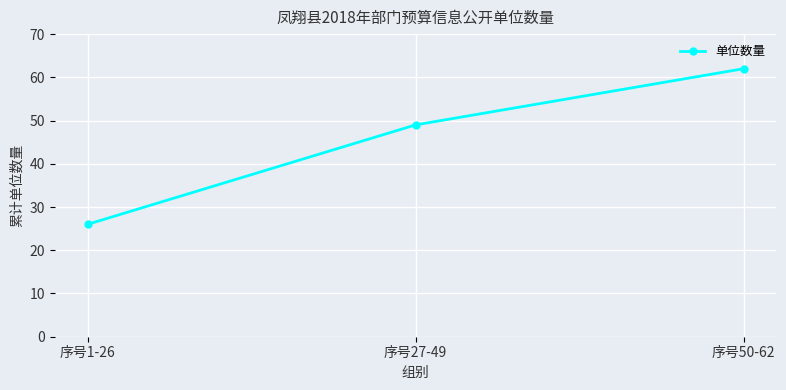

Which has a higher value, 序号1-26 or 序号27-49?

序号27-49